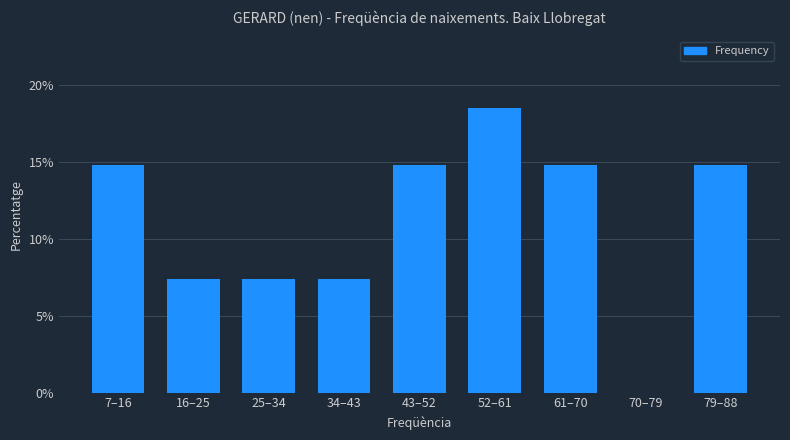

Reading left to right, what are all the values shown in this chart?

7–16=14.8	16–25=7.4	25–34=7.4	34–43=7.4	43–52=14.8	52–61=18.5	61–70=14.8	70–79=0.0	79–88=14.8